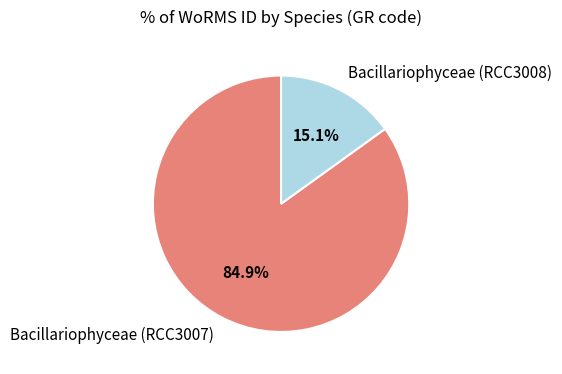

Between Bacillariophyceae (RCC3008) and Bacillariophyceae (RCC3007), which is larger?

Bacillariophyceae (RCC3007)